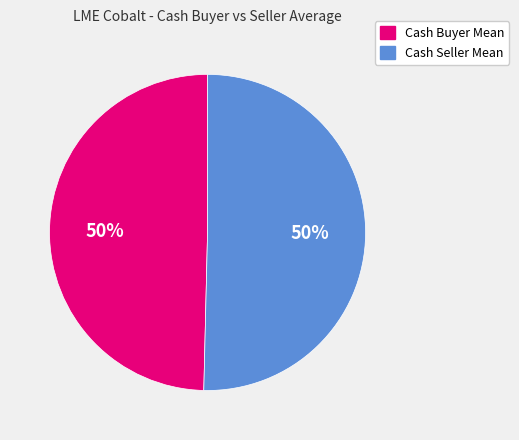

True or false: Cash Seller Mean accounts for 50% of the total.

True